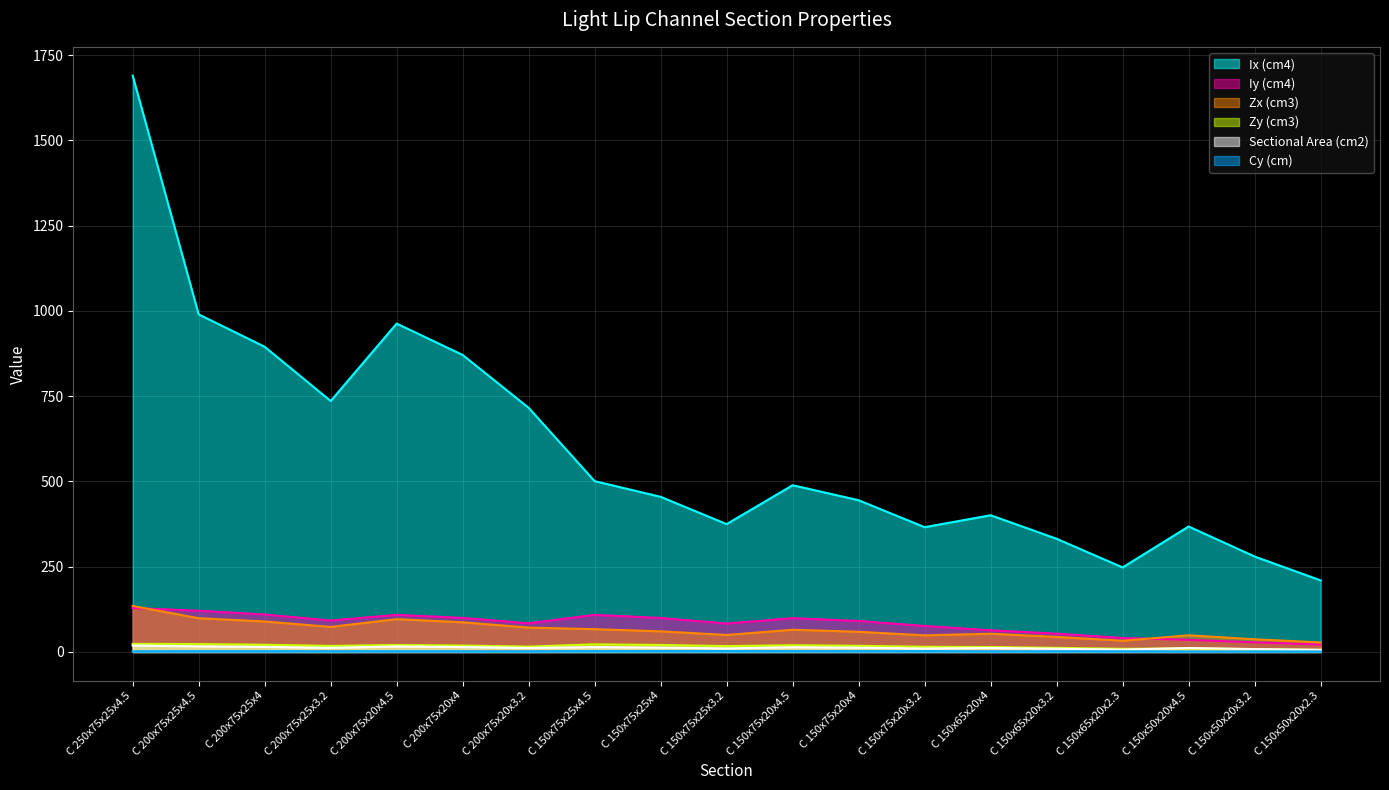

Rank the series at C 150x65x20x2.3 from highest to lowest value.

Ix (cm4), Iy (cm4), Zx (cm3), Zy (cm3), Sectional Area (cm2), Cy (cm)